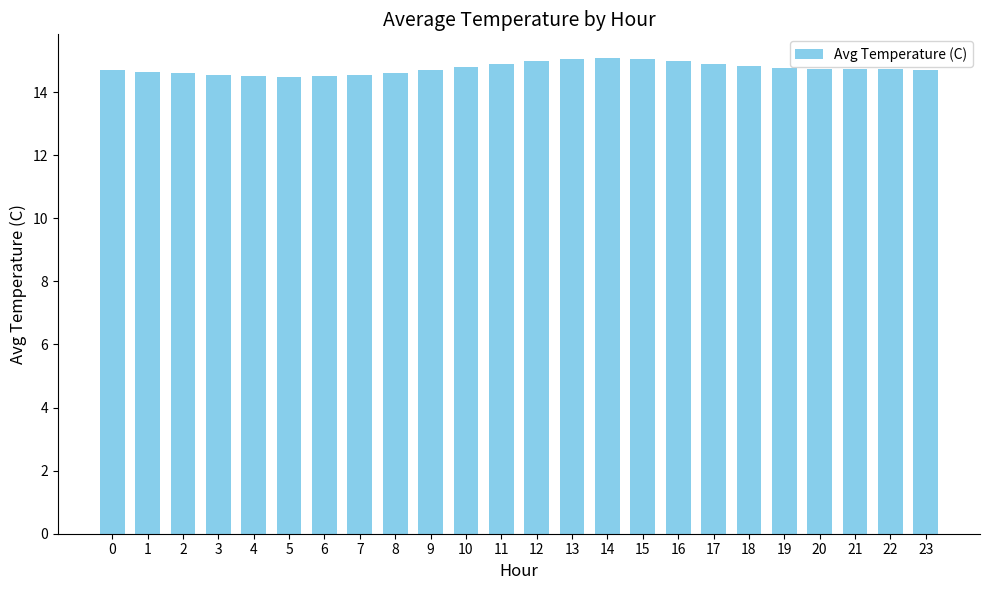

What is the value of the 13th bar from the left?

15.0